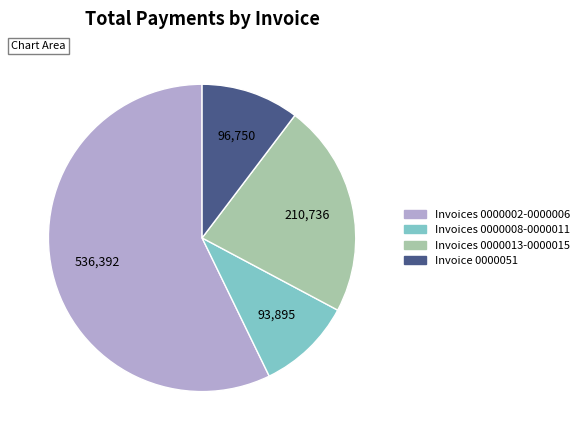

Do Invoice 0000051 and Invoices 0000013-0000015 together represent more than half of the pie?

No